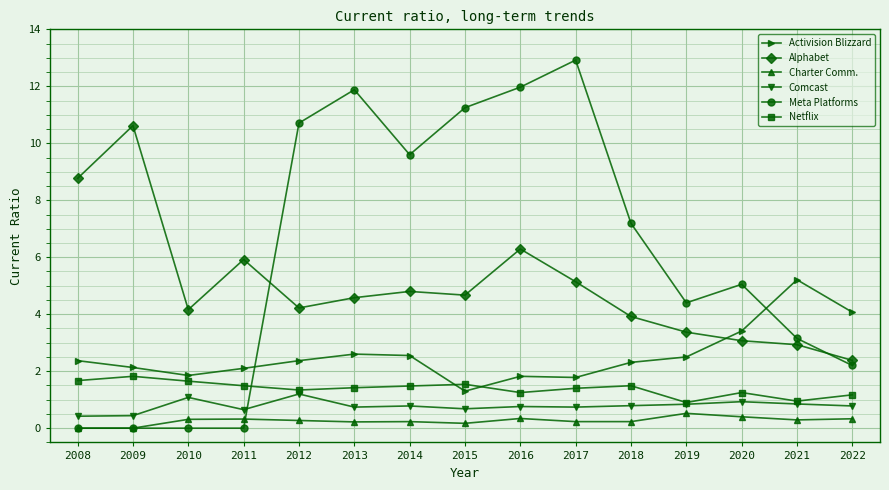

What is the highest value of the Activision Blizzard series?

5.2